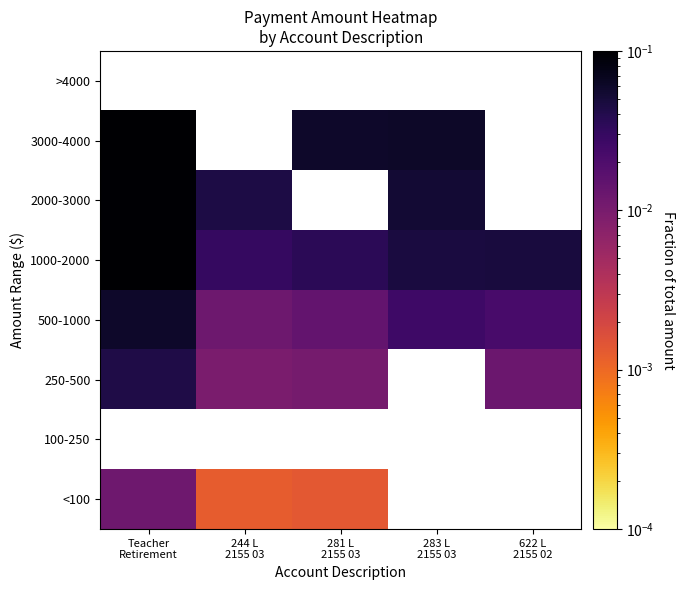

What is the sum of all 1000-2000 values?

0.3